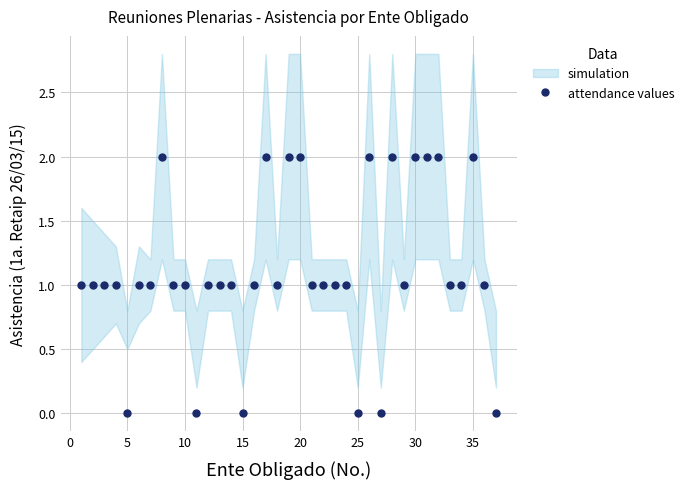

Is this an area chart (filled region under the line)?

No